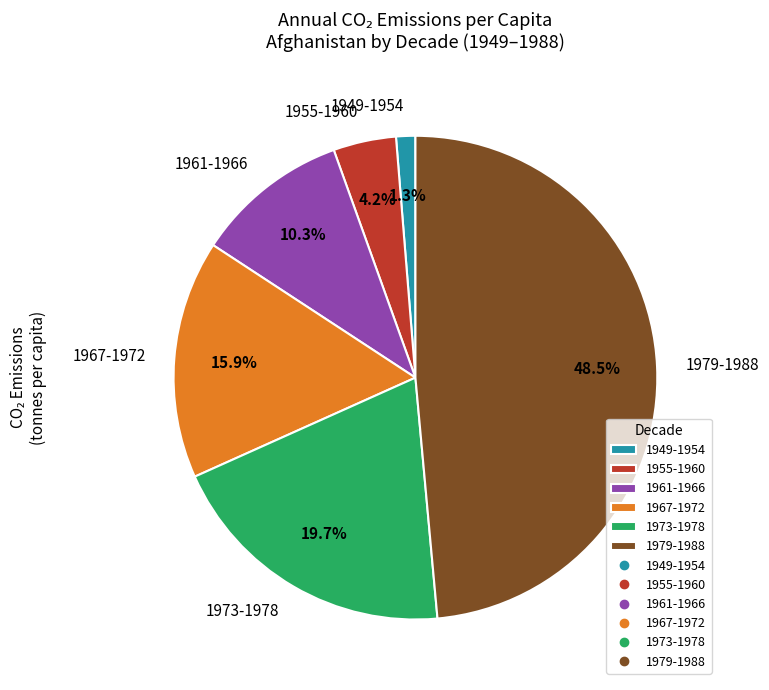

Is there a majority slice in this chart?

No